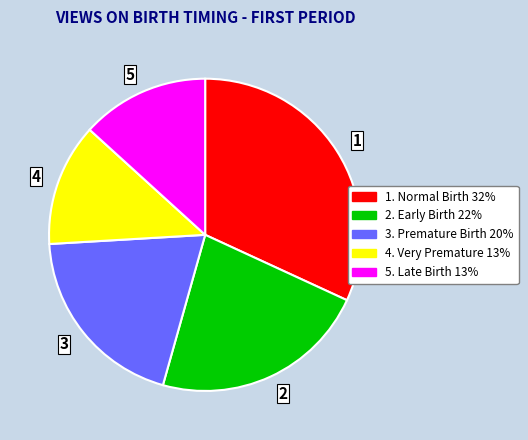

Is there any slice that represents more than half of the pie?

No